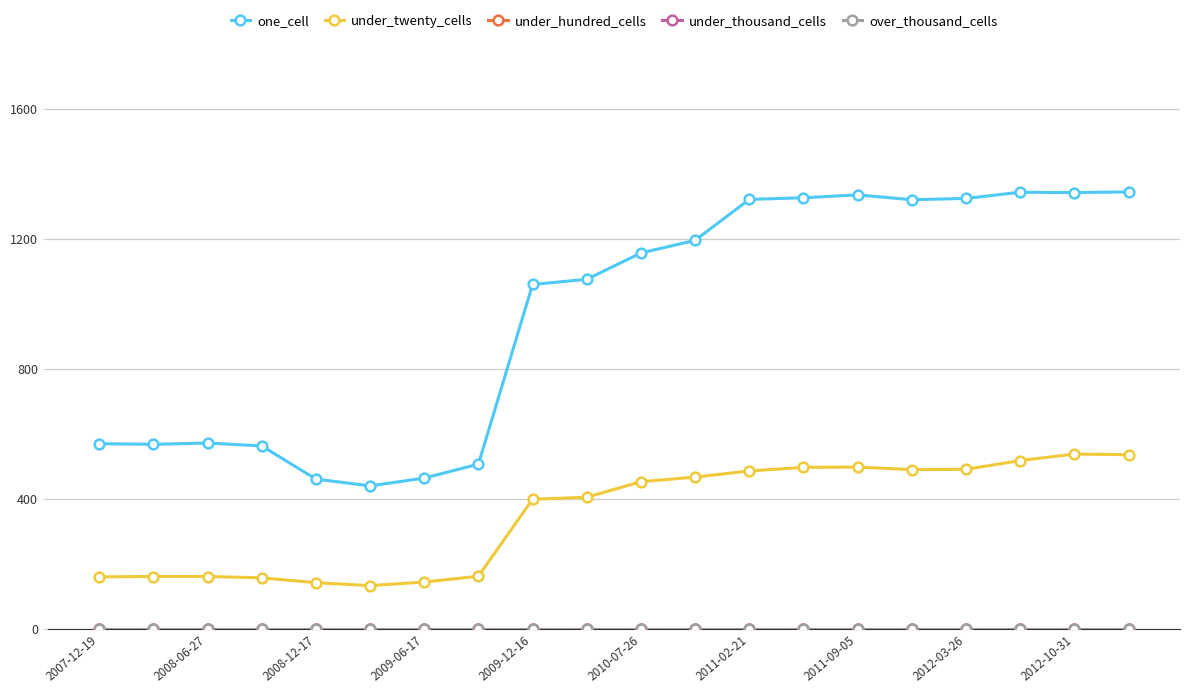

Does the chart have visible grid lines?

Yes